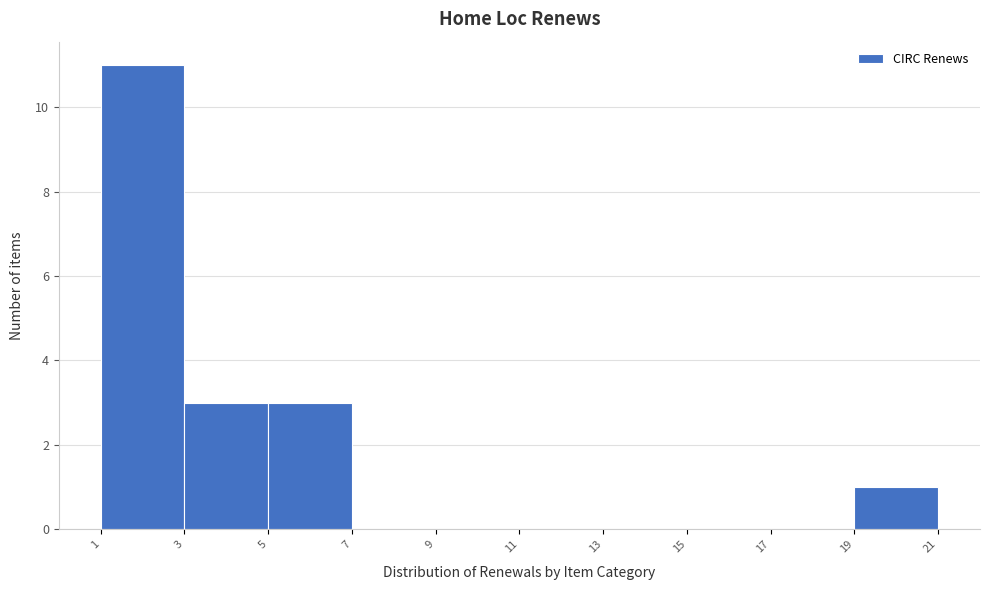

Reading left to right, transcribe this chart: for each bar, give the range it covers on the x-axis and its height. The values are not printed on the chart, so give them approximately, as read against the axis.

1 to 3: 11
3 to 5: 3
5 to 7: 3
7 to 9: 0
9 to 11: 0
11 to 13: 0
13 to 15: 0
15 to 17: 0
17 to 19: 0
19 to 21: 1